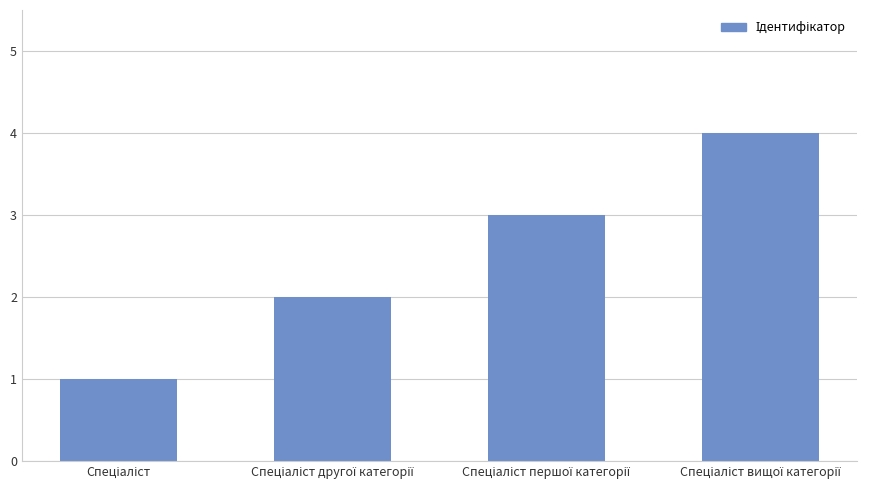

Does the chart contain stacked bars?

No